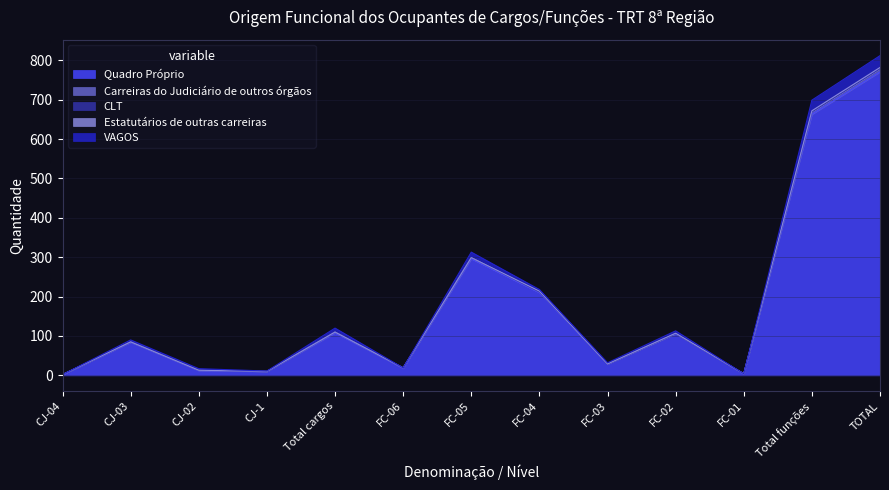

What is the total value across all series at FC-04?

218